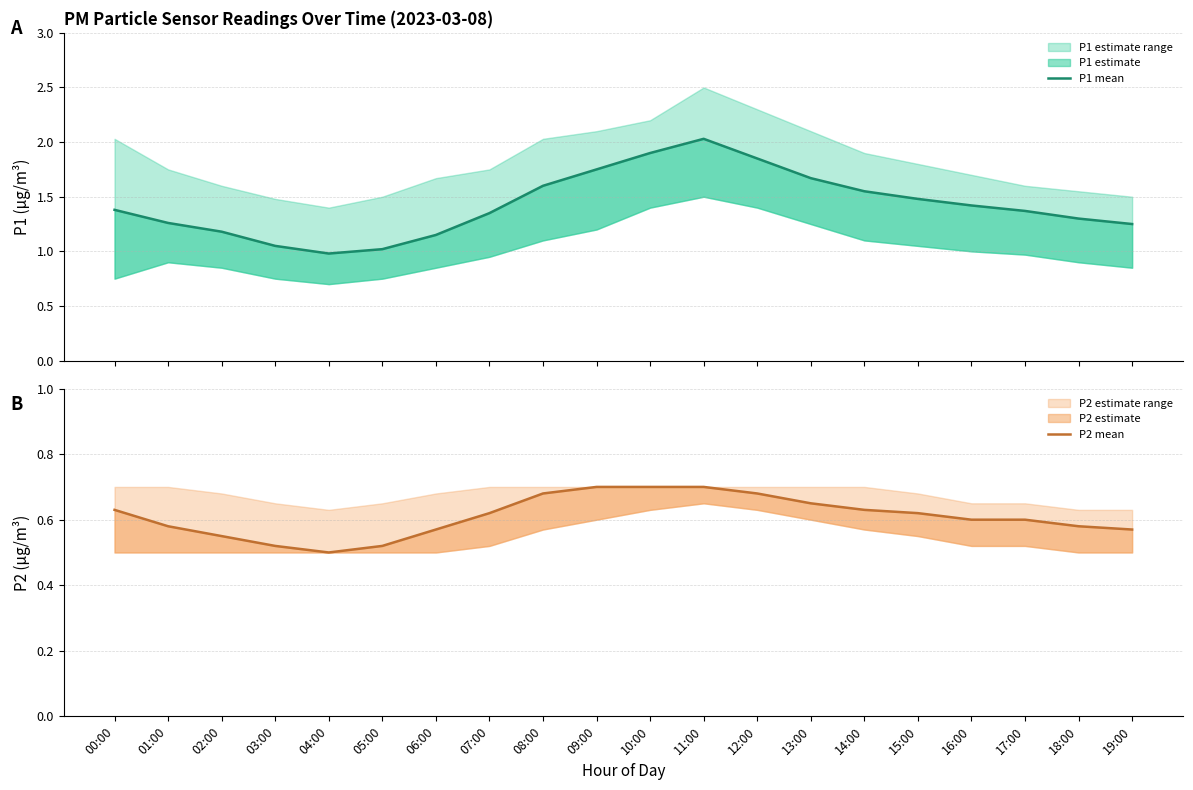

What is the greatest value displayed?

2.0